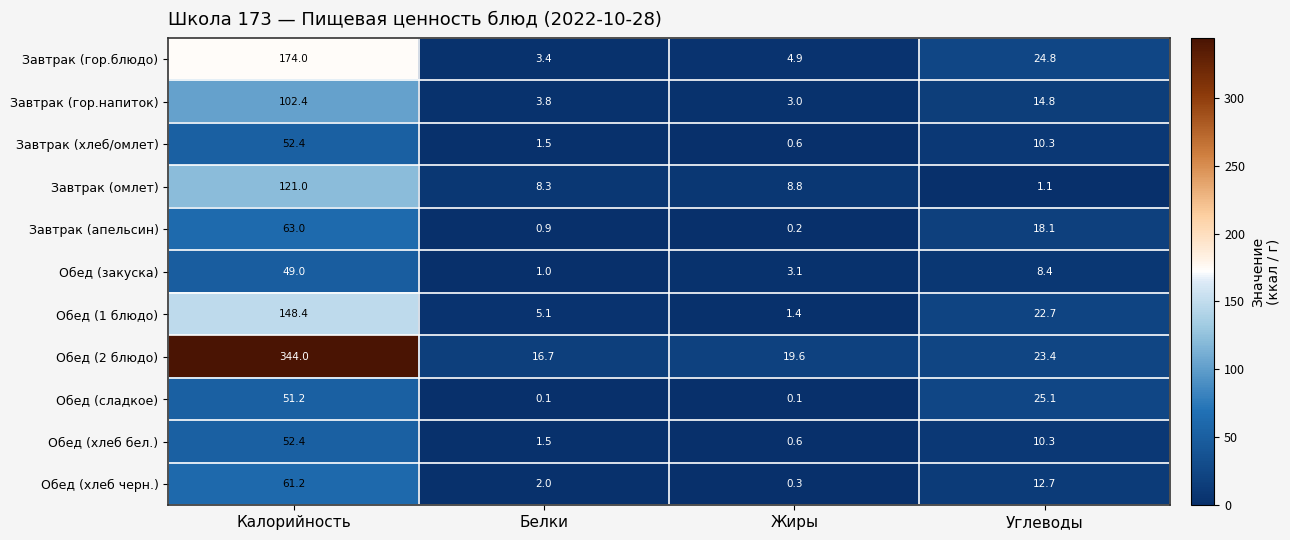

What value does the Обед (2 блюдо) series have at Жиры?

19.6